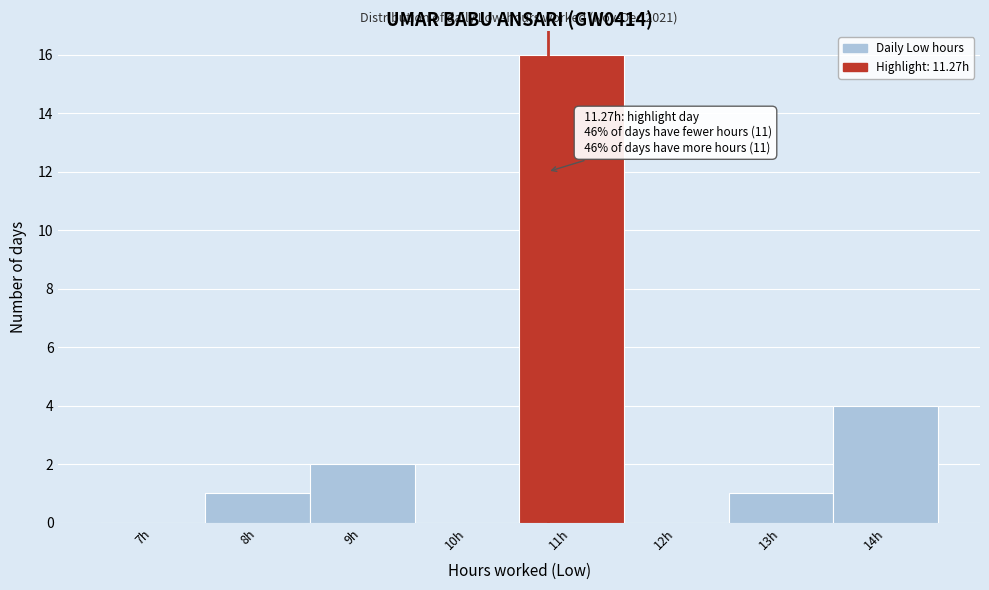

Reading right to left, extract all data points from this chart.

14h=4	13h=1	12h=0	11h=16	10h=0	9h=2	8h=1	7h=0